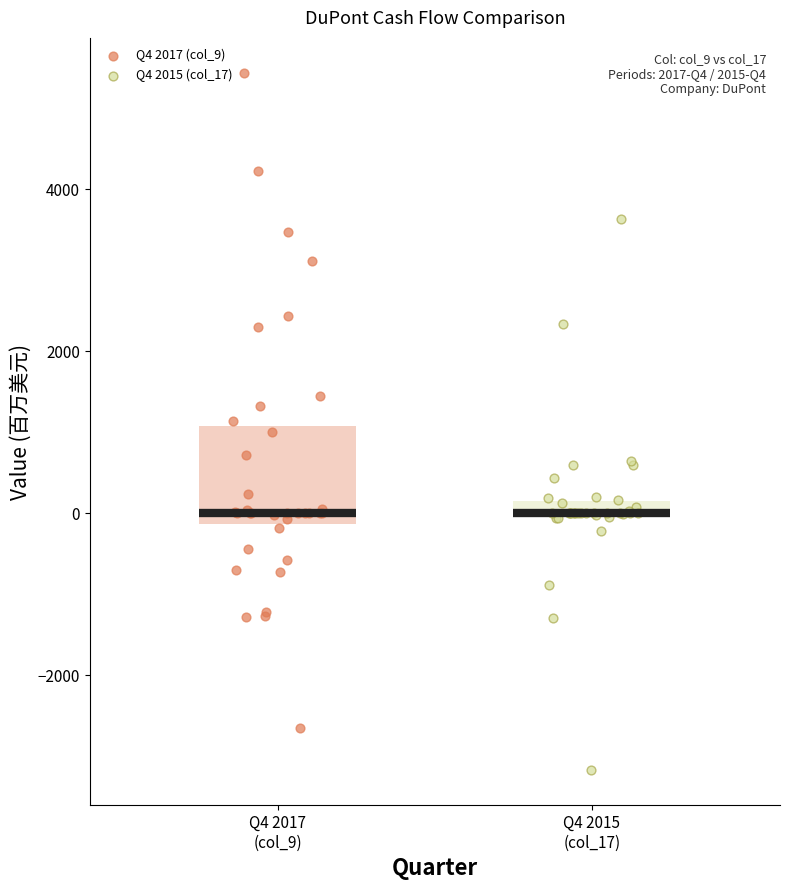

Which series has the widest spread of Y values?

Q4 2017 (col_9)